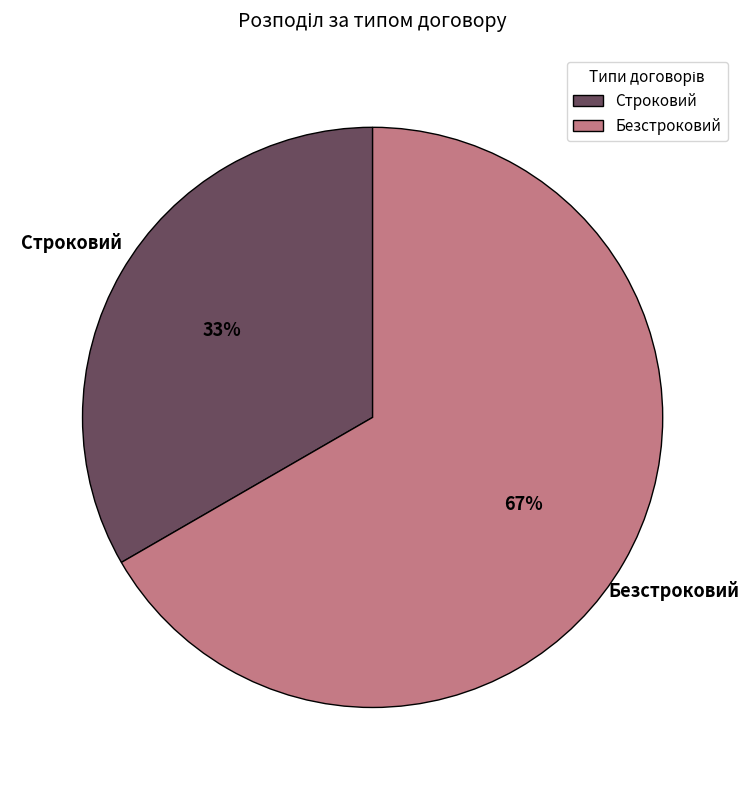

True or false: Строковий accounts for 48% of the total.

False